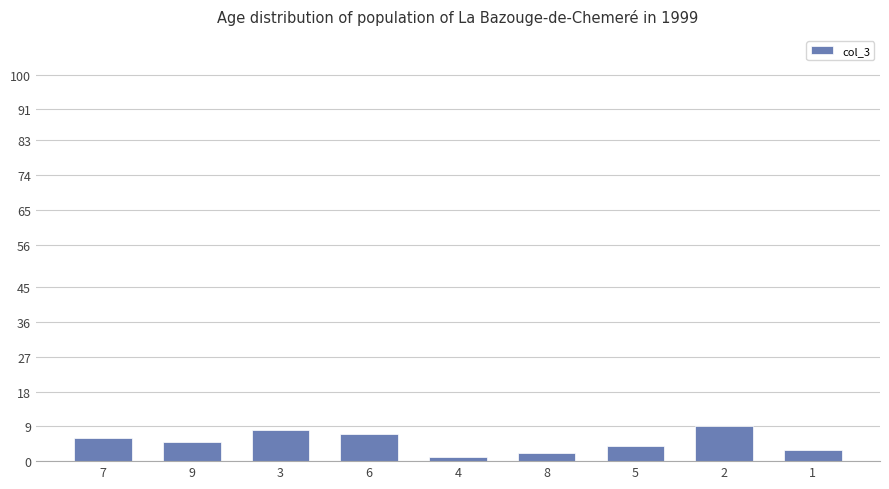

Count the number of categories in the chart.

9